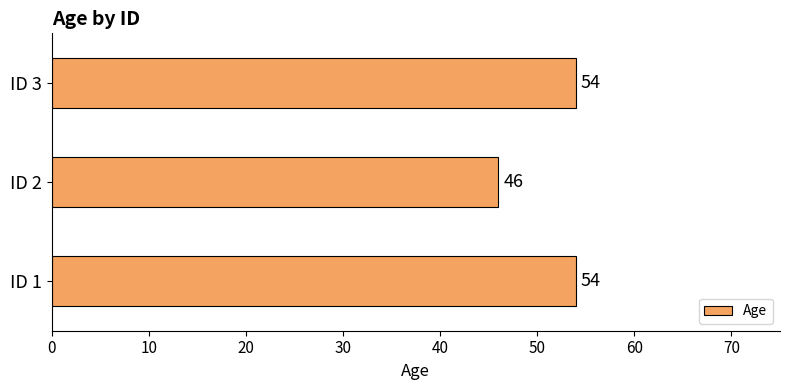

What is the change in value from ID 1 to ID 2?

-8